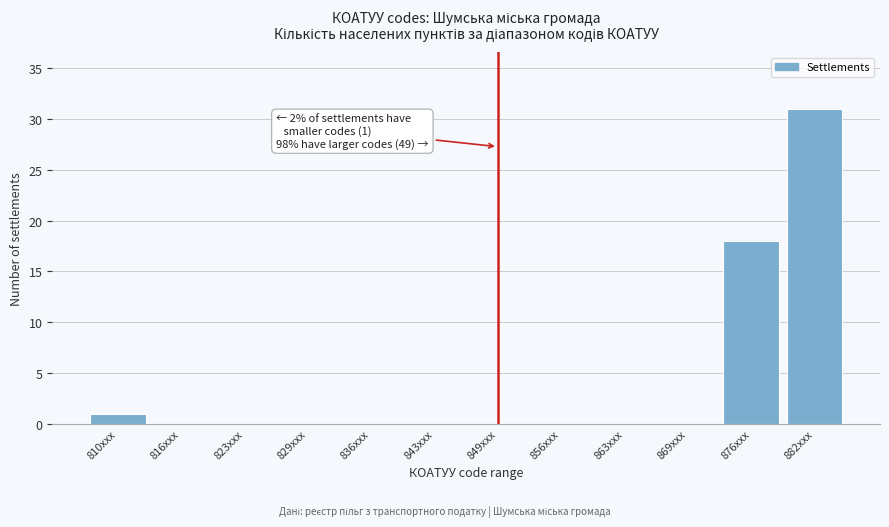

Reading right to left, extract all data points from this chart.

882xxx=31	876xxx=18	869xxx=0	863xxx=0	856xxx=0	849xxx=0	843xxx=0	836xxx=0	829xxx=0	823xxx=0	816xxx=0	810xxx=1